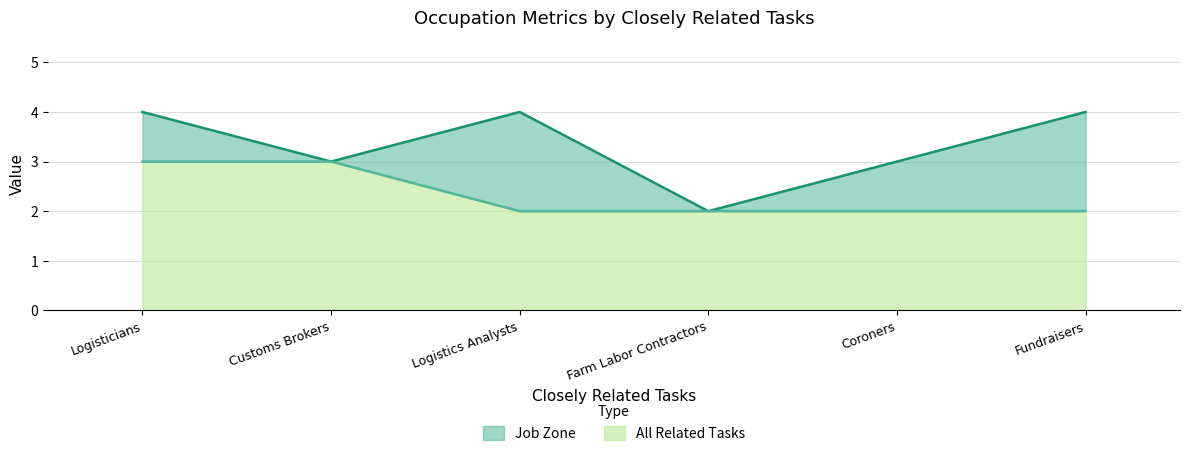

At which category does the chart reach its minimum across all series?

Farm Labor Contractors